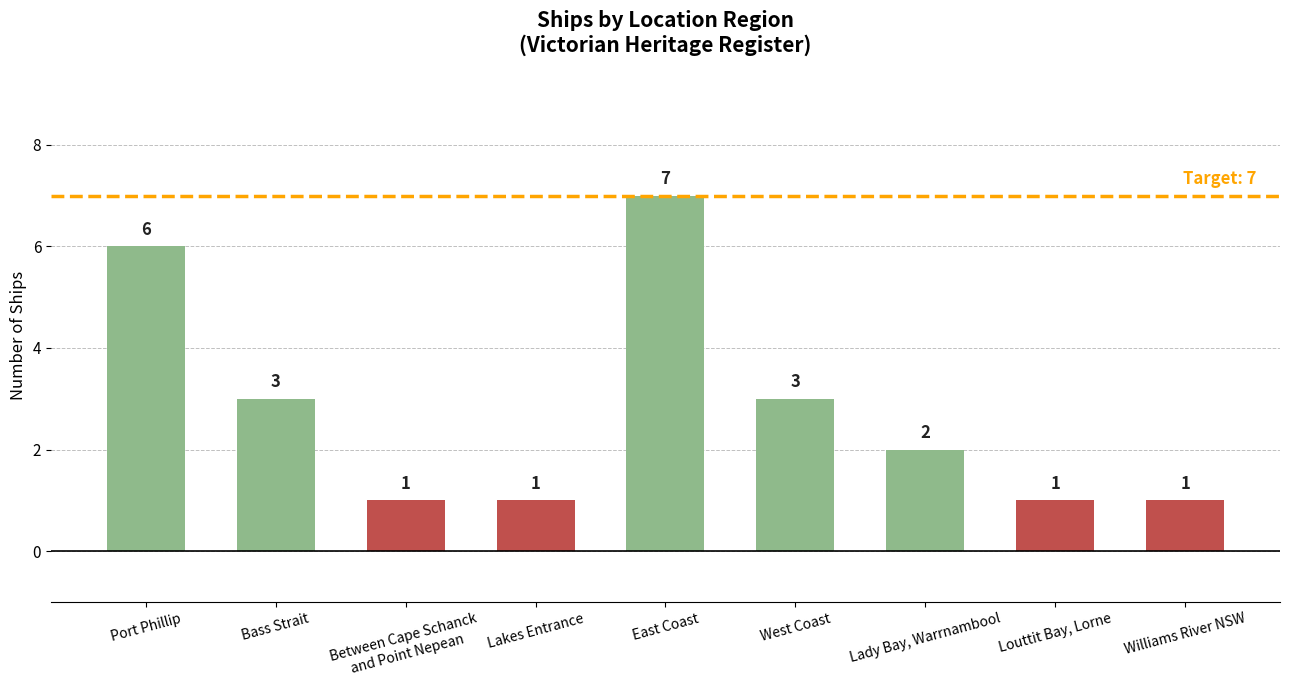

Read the value at West Coast.

3